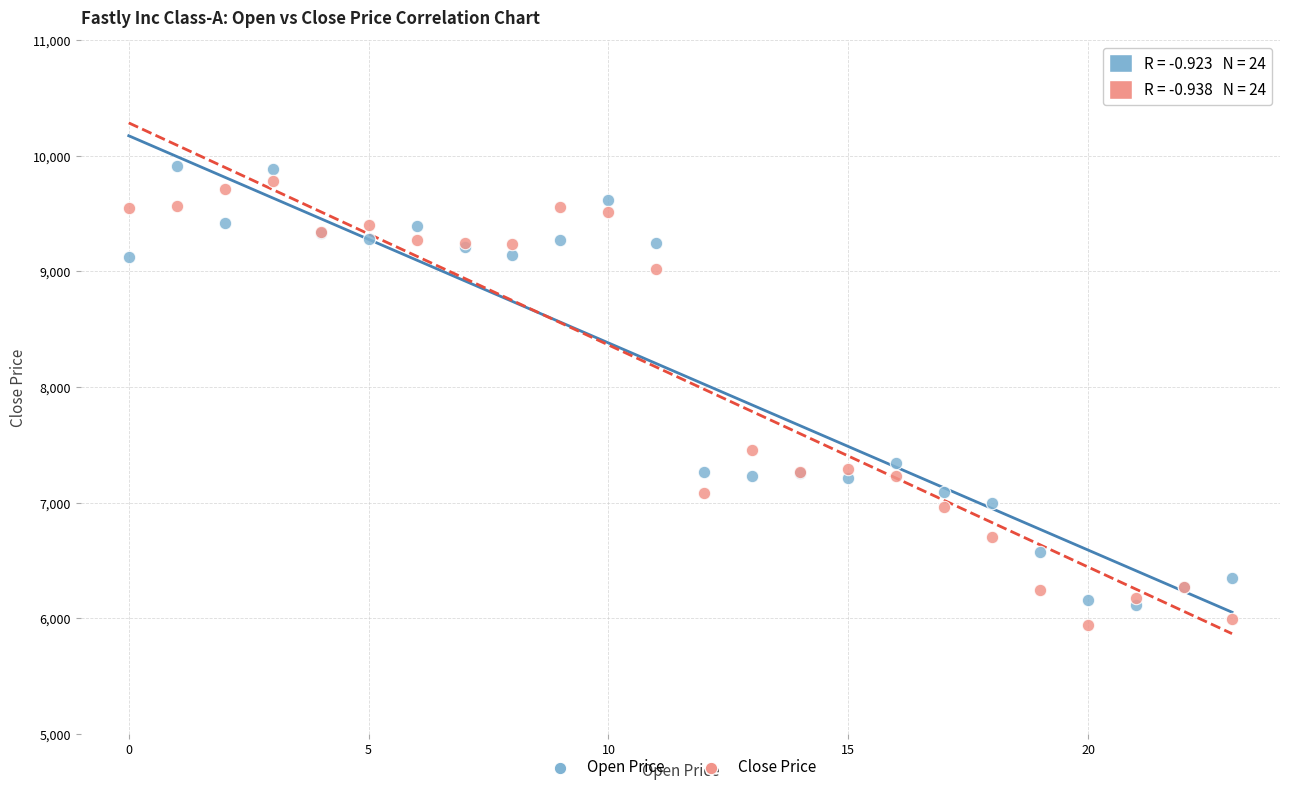

What are all the series names shown in the legend?

Open Price, Close Price